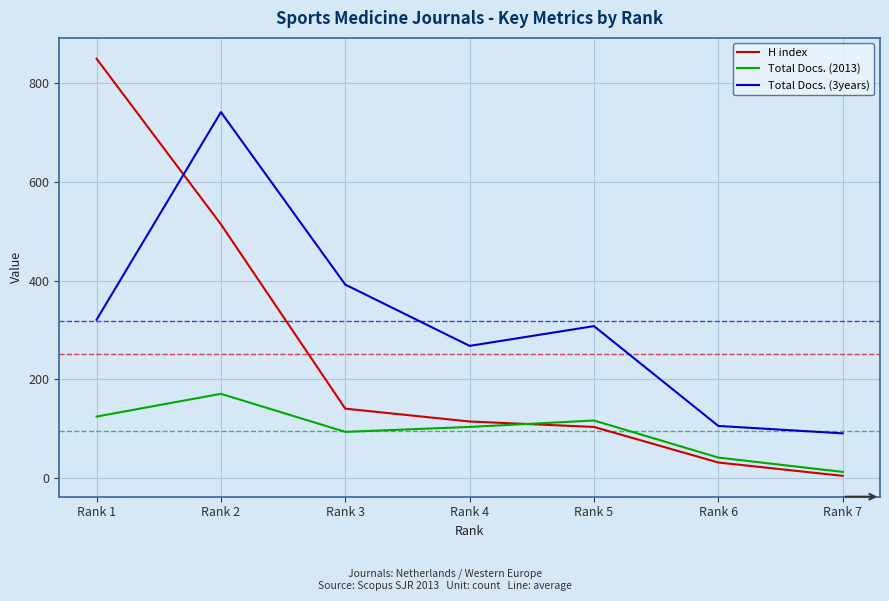

Which series has the largest total across all categories?

Total Docs. (3years)